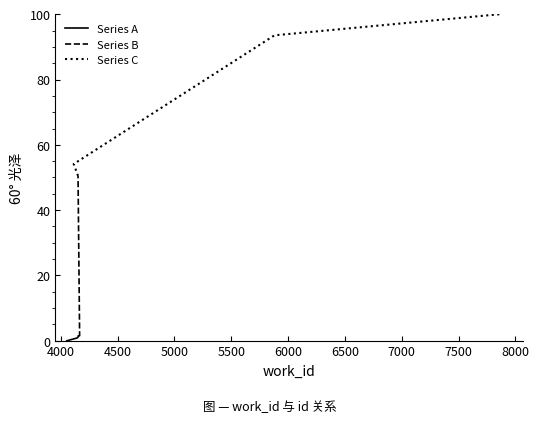

What is the average value of the Series C series?

74.5